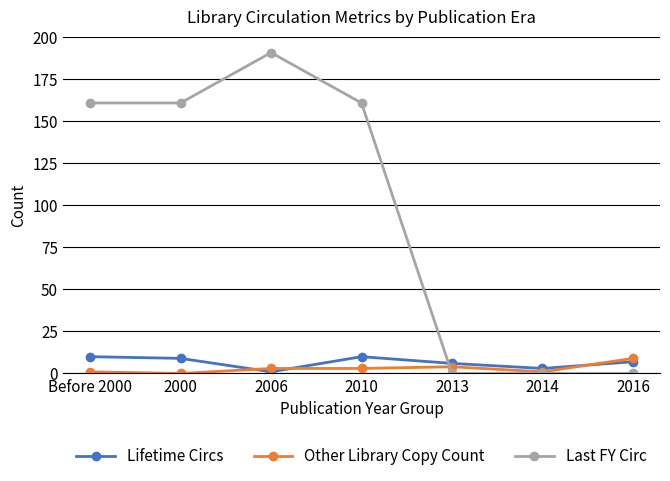

Reading right to left, extract all data points from this chart.

Lifetime Circs: 2016=7	2014=3	2013=6	2010=10	2006=1	2000=9	Before 2000=10
Other Library Copy Count: 2016=9	2014=1	2013=4	2010=3	2006=3	2000=0	Before 2000=1
Last FY Circ: 2016=0	2014=0	2013=0	2010=161	2006=191	2000=161	Before 2000=161